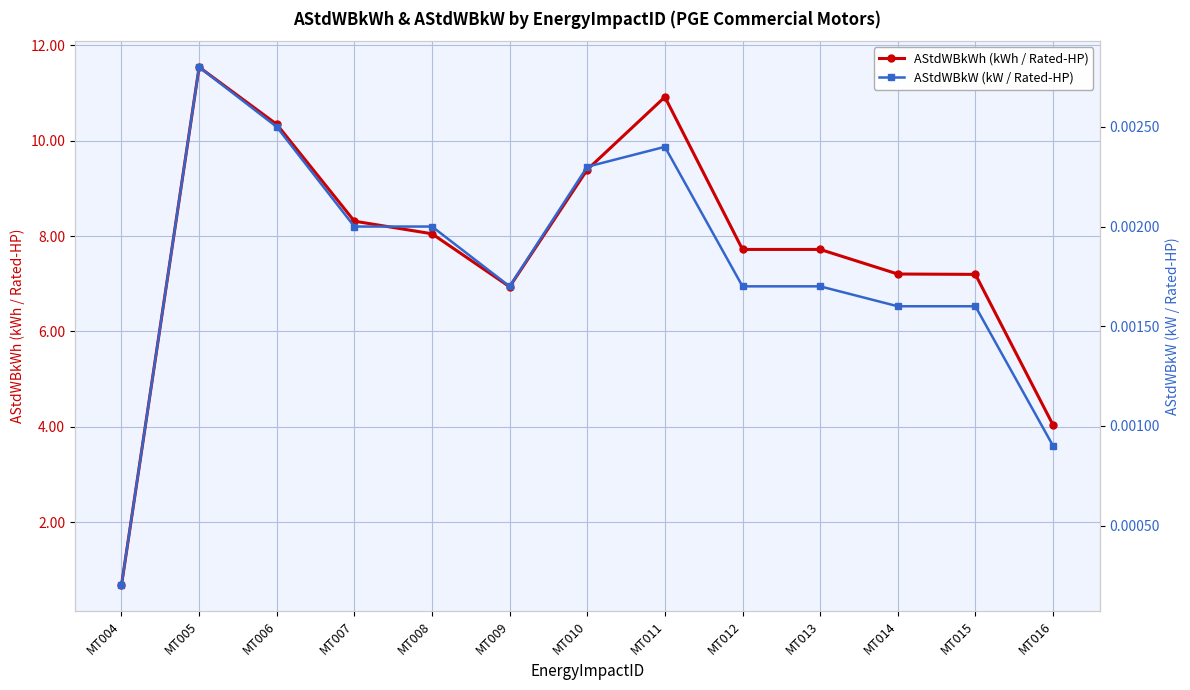

Between MT004 and MT012, which is larger?

MT012